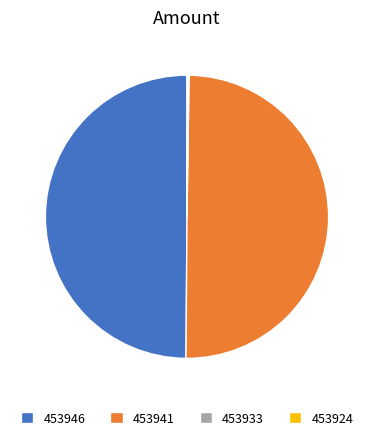

True or false: 453941 accounts for 58% of the total.

False